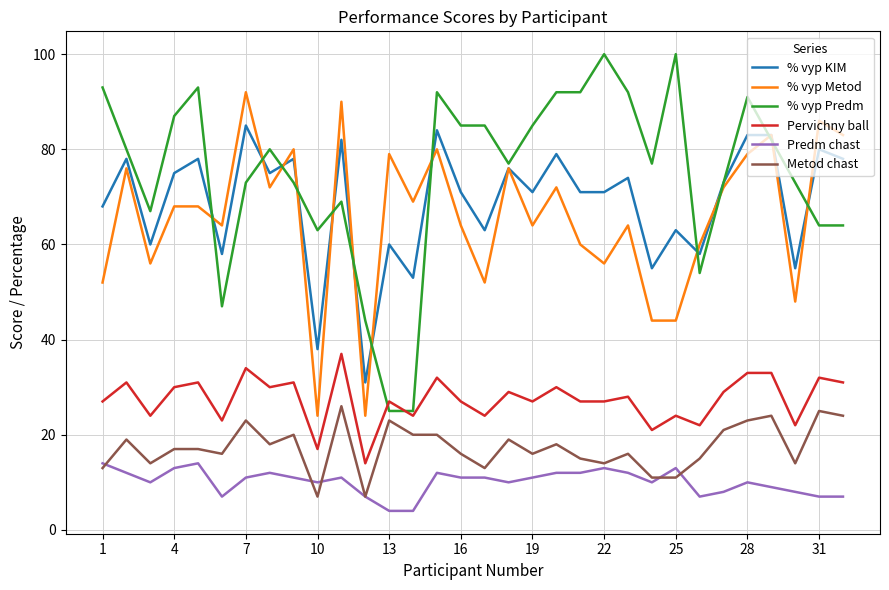

What is the highest value of the % vyp Metod series?

92